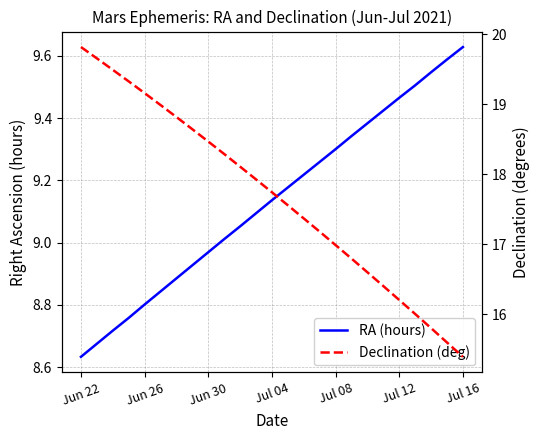

Does the chart display data point markers on the line(s)?

No